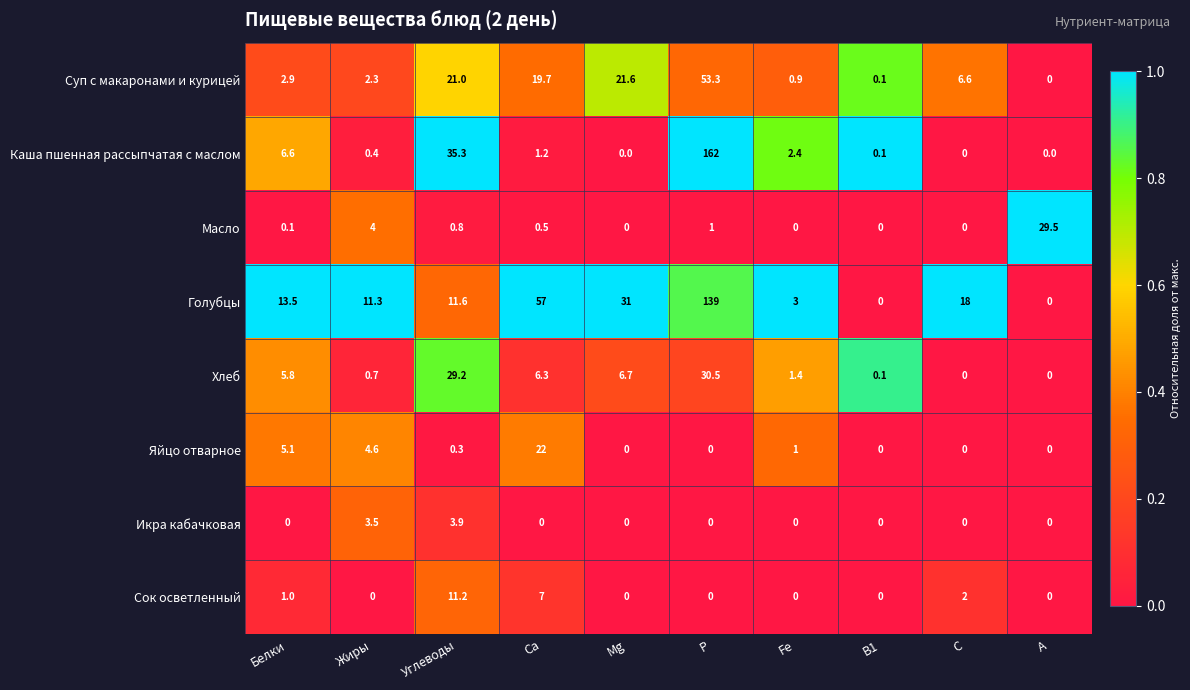

Which series has the widest spread of values?

Каша пшенная рассыпчатая с маслом